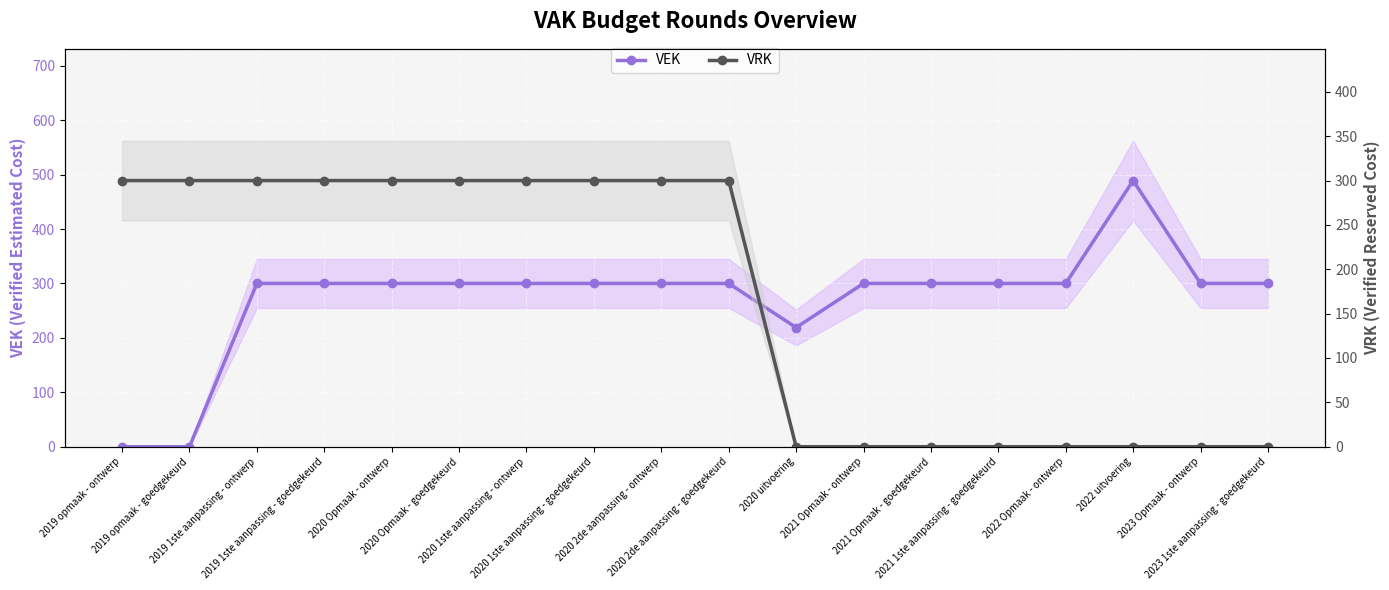

List the labels in order of VEK value, smallest first.

2019 opmaak - ontwerp, 2019 opmaak - goedgekeurd, 2020 uitvoering, 2019 1ste aanpassing - ontwerp, 2019 1ste aanpassing - goedgekeurd, 2020 Opmaak - ontwerp, 2020 Opmaak - goedgekeurd, 2020 1ste aanpassing - ontwerp, 2020 1ste aanpassing - goedgekeurd, 2020 2de aanpassing - ontwerp, 2020 2de aanpassing - goedgekeurd, 2021 Opmaak - ontwerp, 2021 Opmaak - goedgekeurd, 2021 1ste aanpassing - goedgekeurd, 2022 Opmaak - ontwerp, 2023 Opmaak - ontwerp, 2023 1ste aanpassing - goedgekeurd, 2022 uitvoering